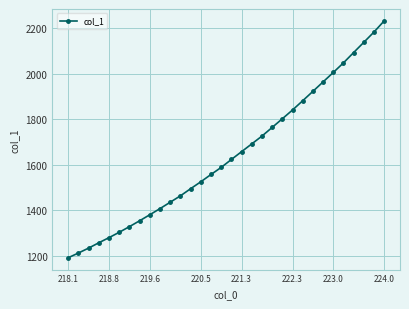

True or false: the data has more than 2 interior local peaks.

False